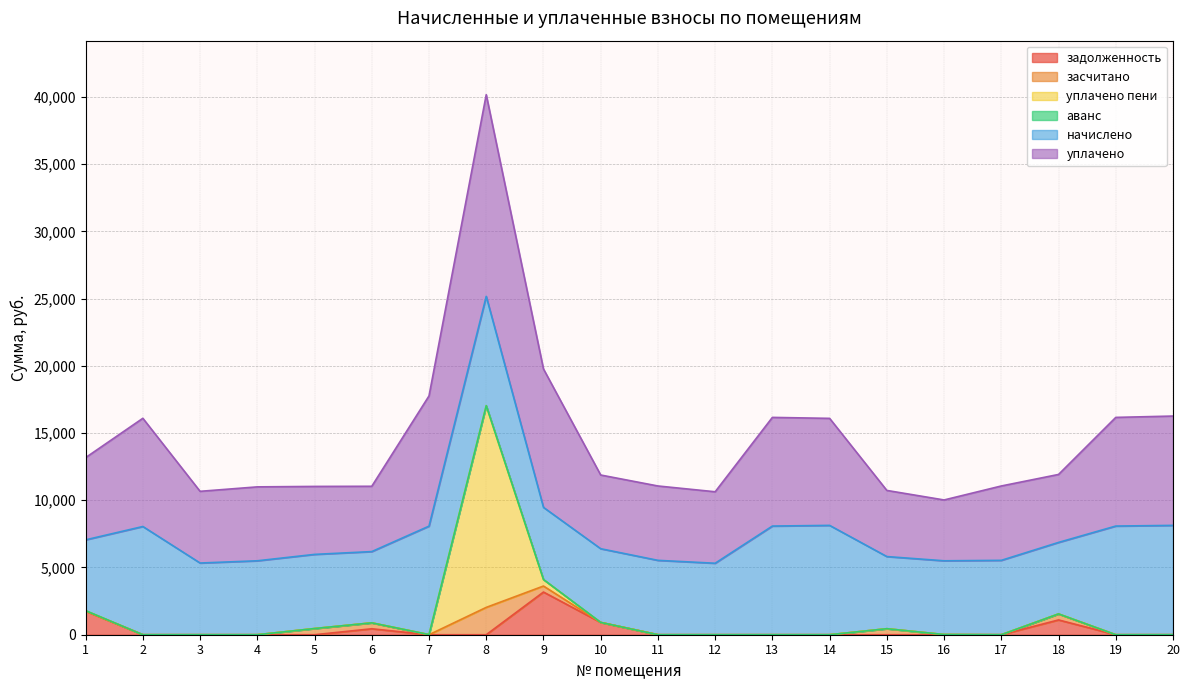

What is the value of the начислено point at the 13th from the left?

8081.3